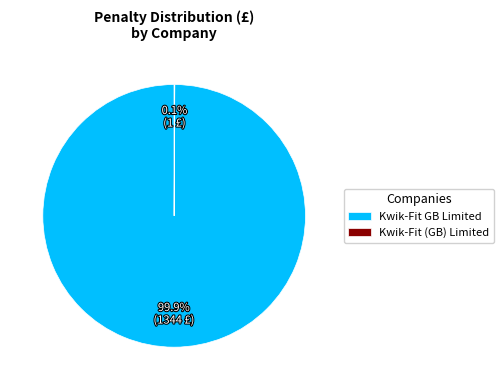

What is the largest slice in the pie chart?

Kwik-Fit GB Limited